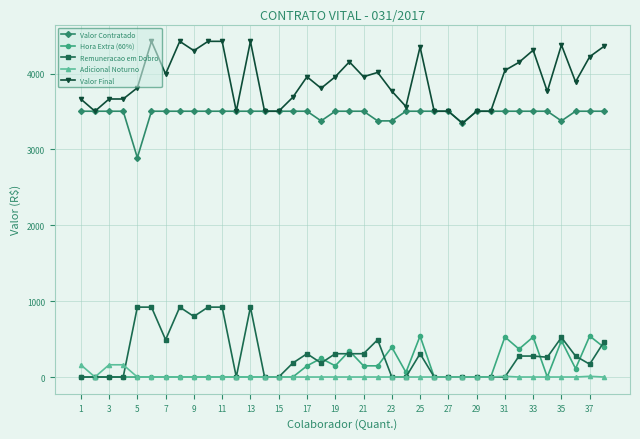

Rank the series by their maximum value, from highest to lowest.

Valor Final, Valor Contratado, Remuneracao em Dobro, Hora Extra (60%), Adicional Noturno